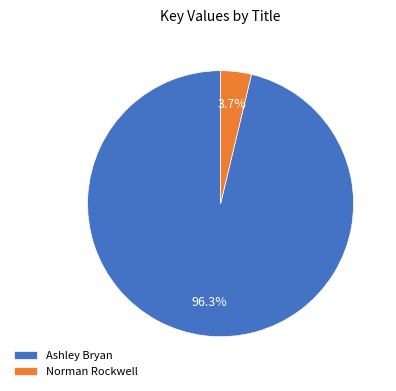

Rank the categories by value from highest to lowest.

Ashley Bryan, Norman Rockwell